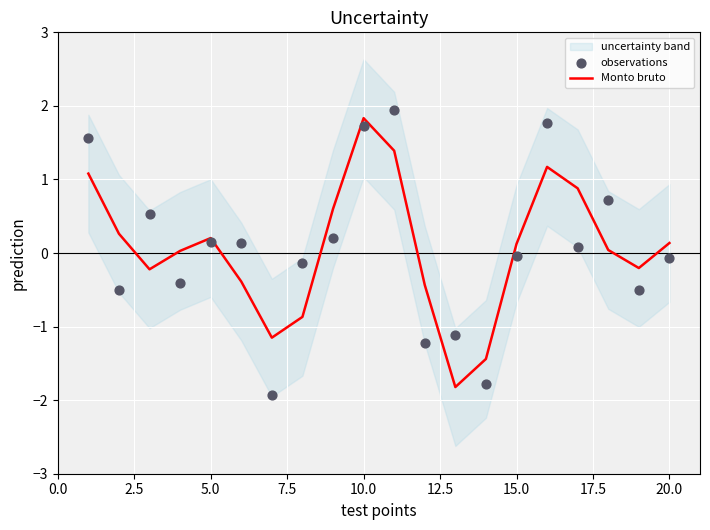

At how many categories does at least one series exceed -1?

17